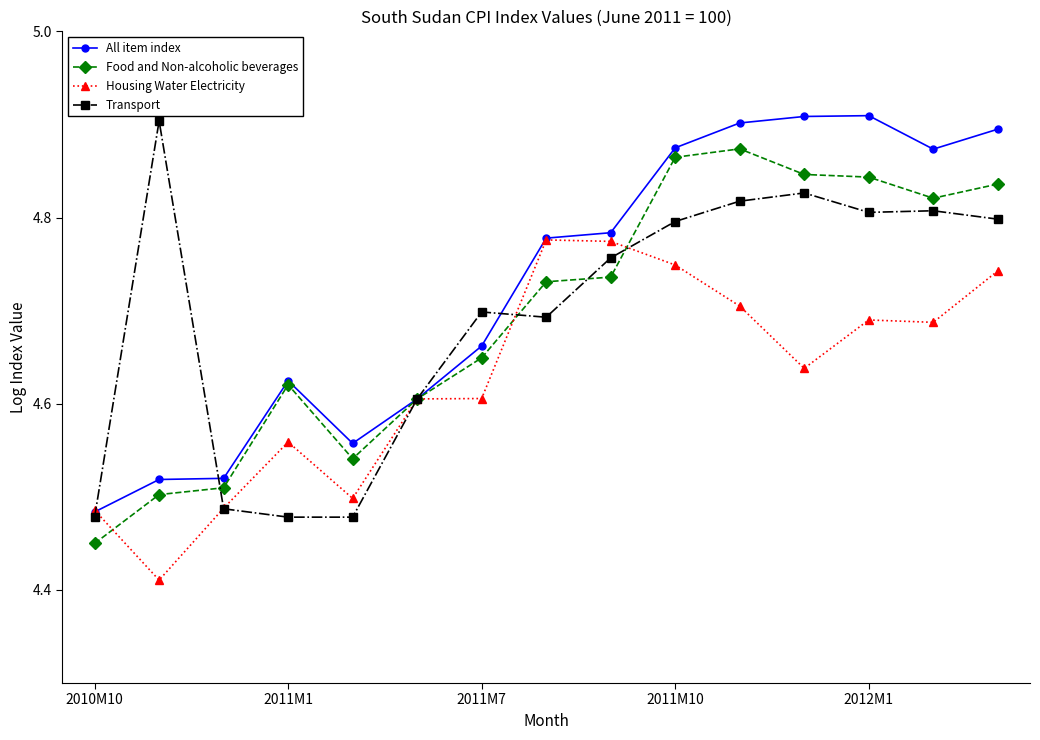

Does the chart display data point markers on the line(s)?

Yes